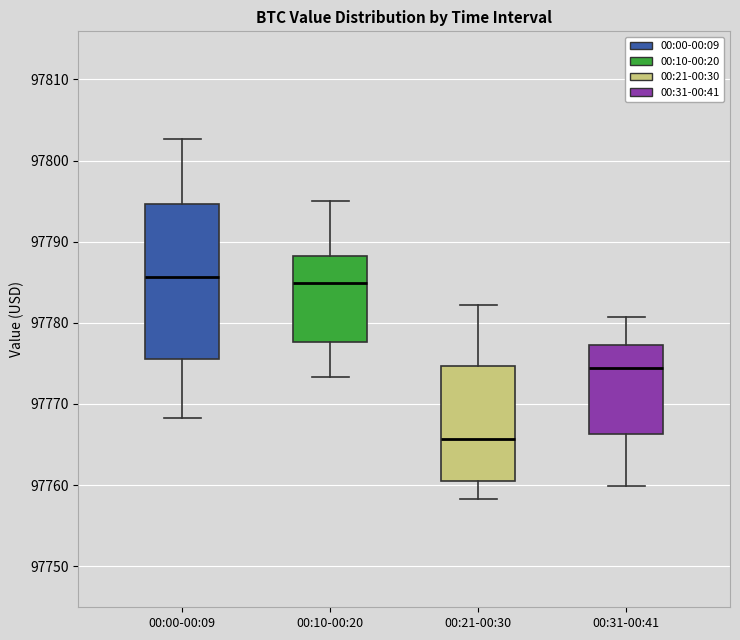

Reading left to right, transcribe this box plot: for each box, give where its median line is, the range the box spans, and where its two whiskers end, as read against the y-axis. The values are not printed on the chart, so give them approximately, as read against the axis.

00:00-00:09: median 97786, box 97776 to 97795, whiskers 97768 to 97803
00:10-00:20: median 97785, box 97778 to 97788, whiskers 97773 to 97795
00:21-00:30: median 97766, box 97760 to 97775, whiskers 97758 to 97782
00:31-00:41: median 97774, box 97766 to 97777, whiskers 97760 to 97781